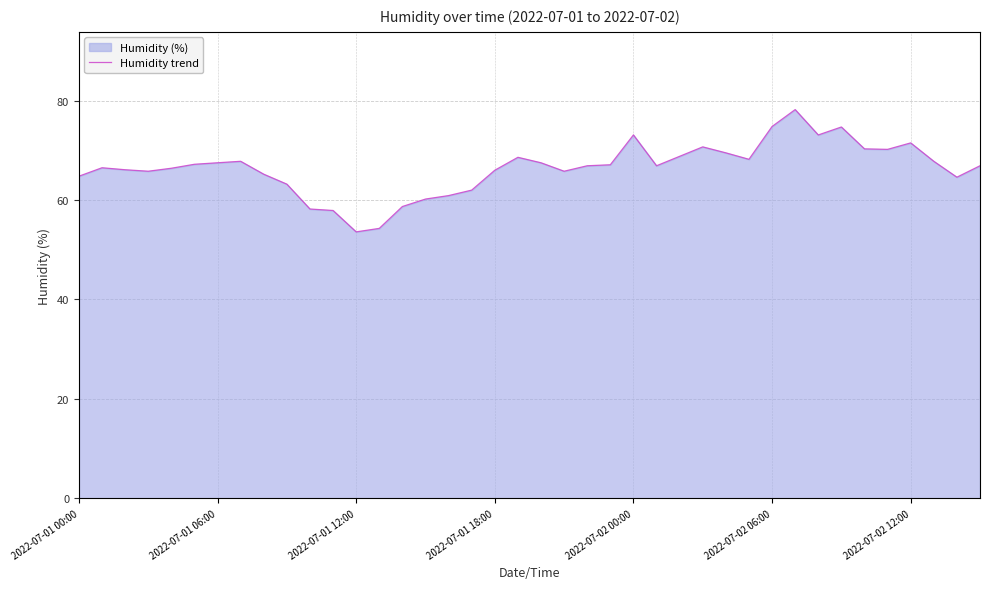

What is the smallest value displayed?

53.6